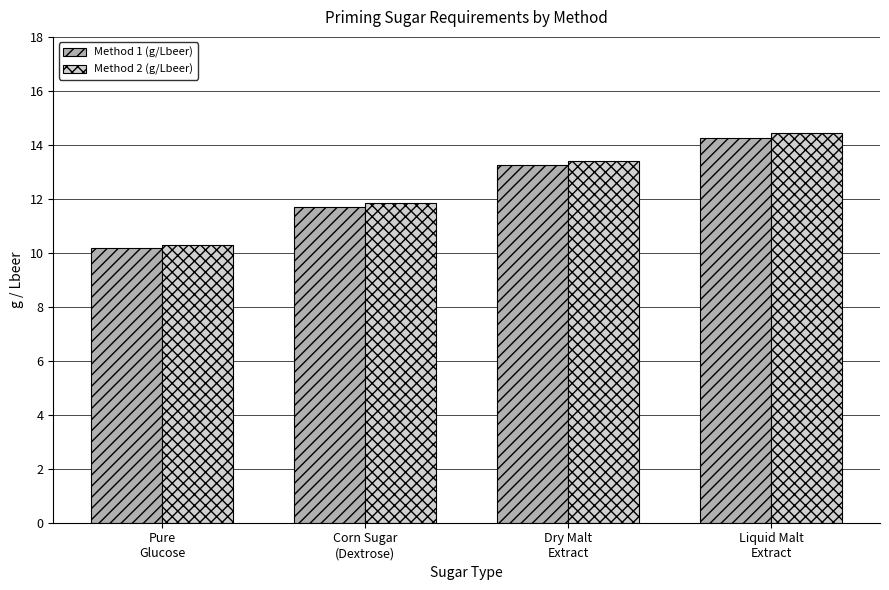

Reading left to right, transcribe all the data shown in this chart.

Method 1 (g/Lbeer): 10.2	11.7	13.2	14.3
Method 2 (g/Lbeer): 10.3	11.8	13.4	14.4